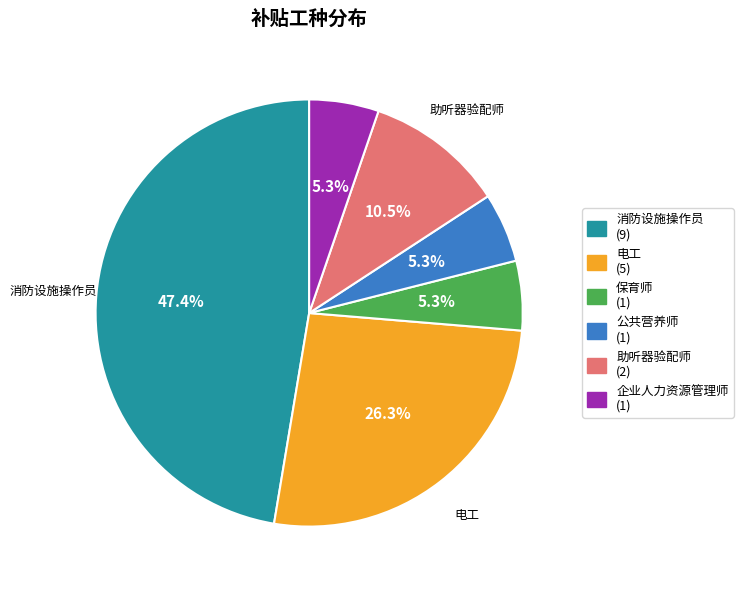

Which slice is the largest?

消防设施操作员